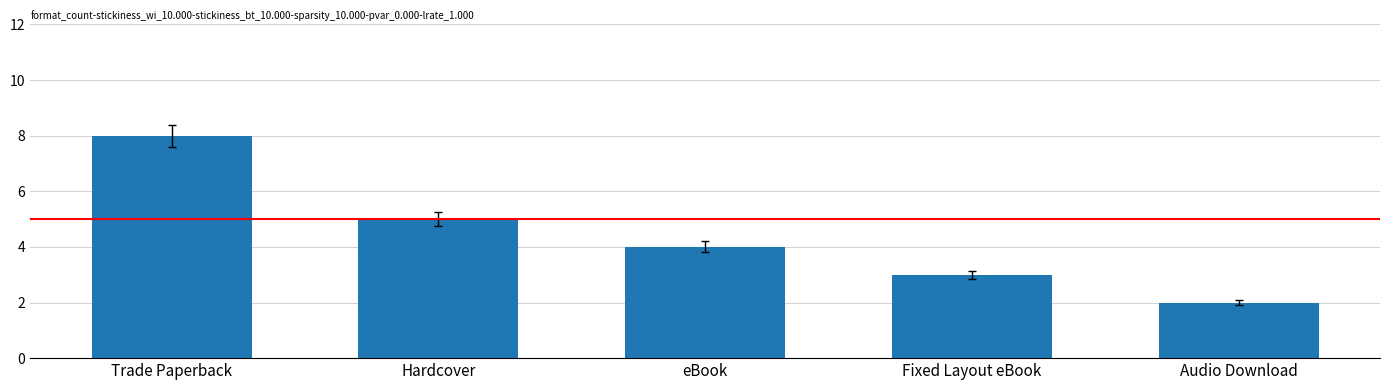

What position from the left is Hardcover?

2